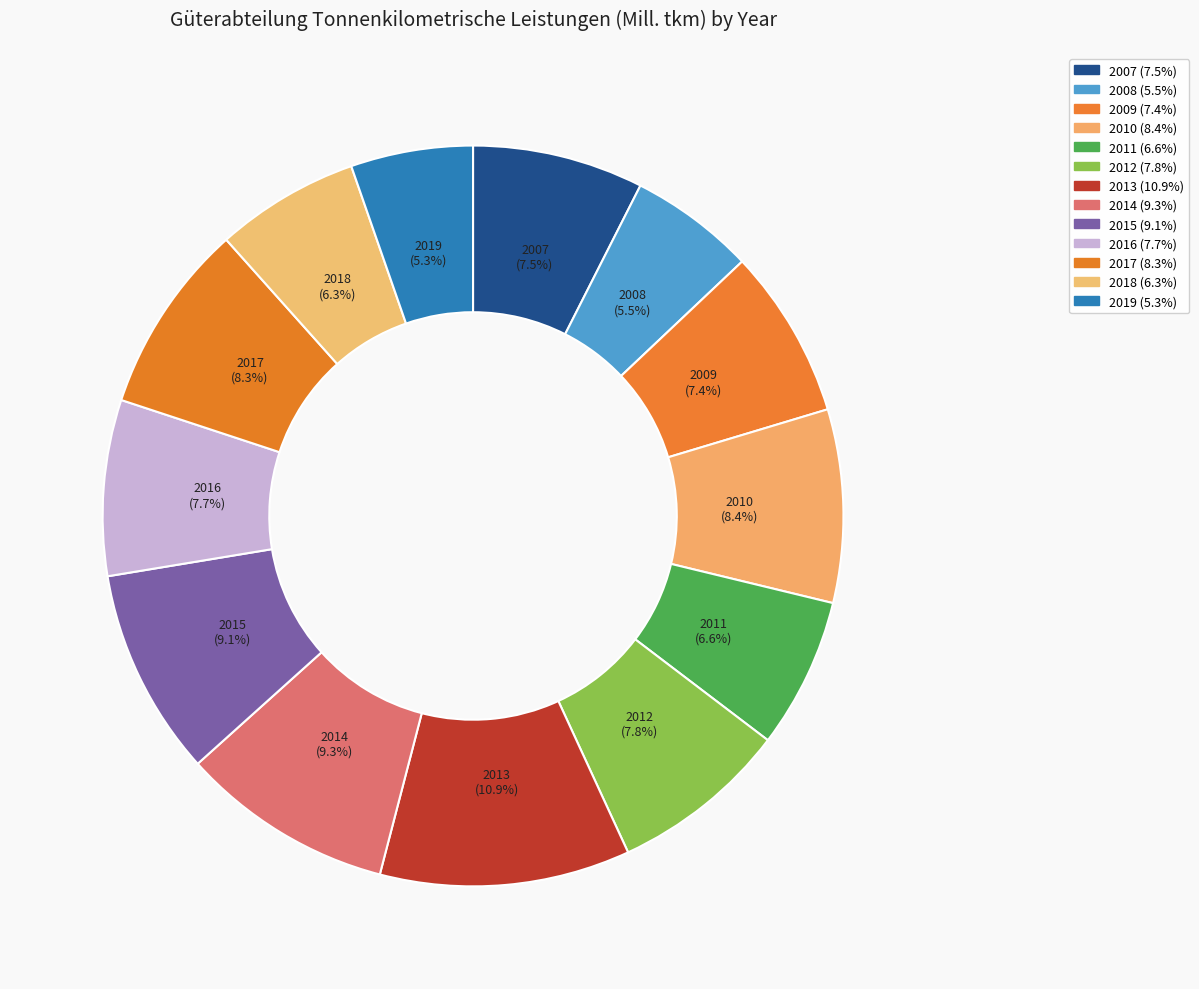

True or false: 2015 accounts for 22% of the total.

False